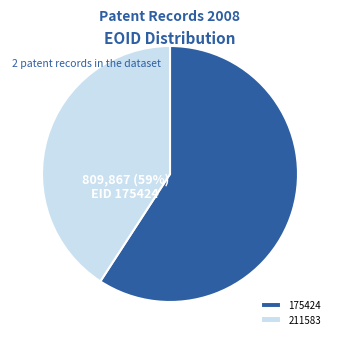

Which category accounts for the majority?

175424